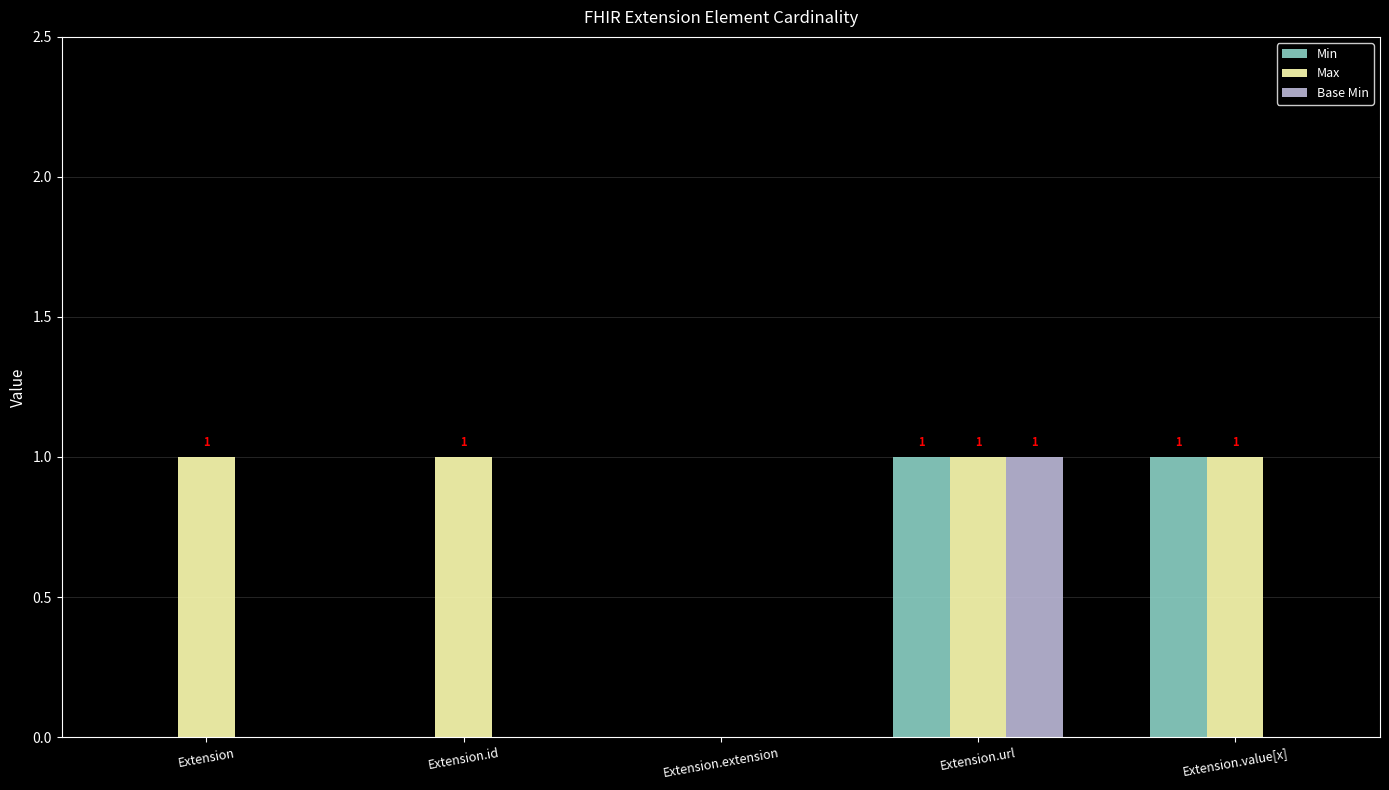

At which label does Base Min reach its peak?

Extension.url